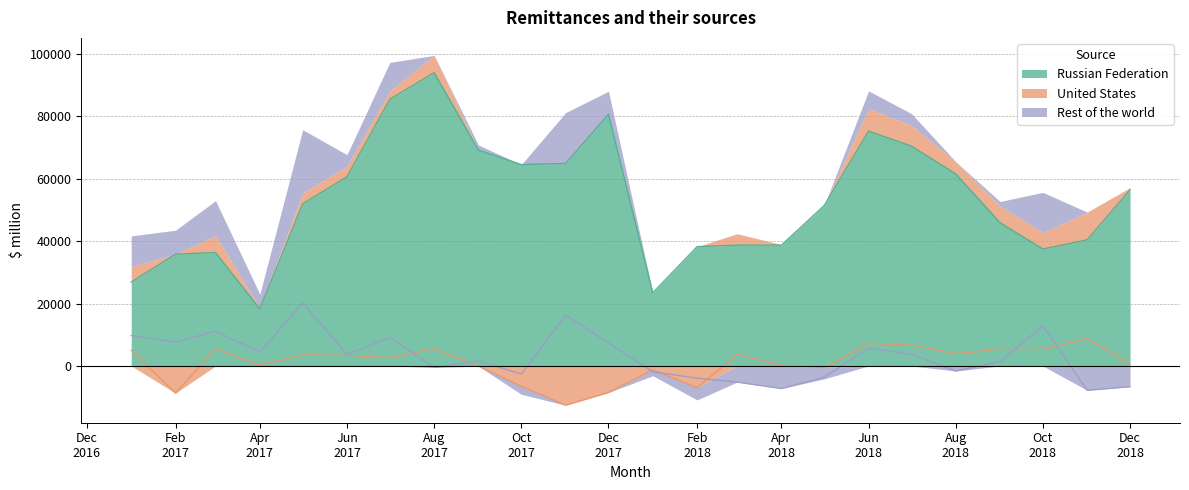

How many data points in Rest of the world are above 3656?

12